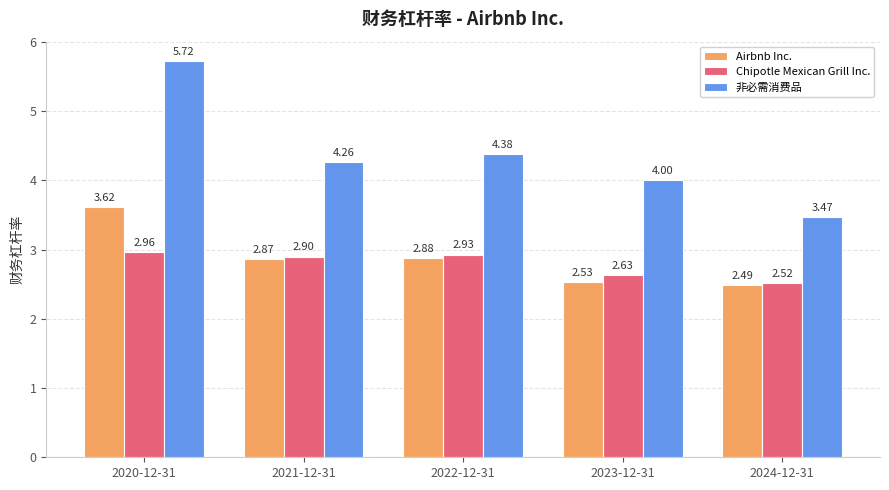

What are all the series names shown in the legend?

Airbnb Inc., Chipotle Mexican Grill Inc., 非必需消费品